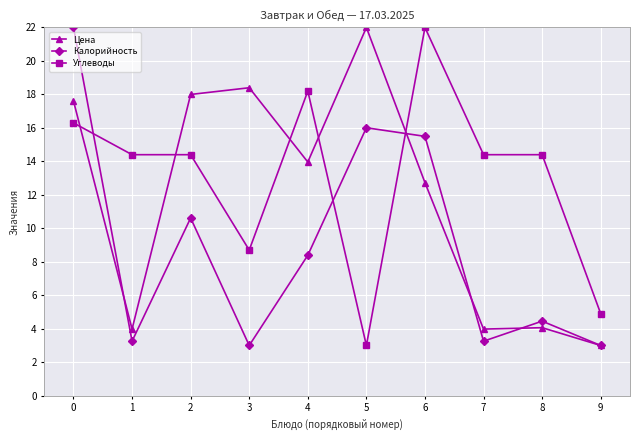

Read the Калорийность value at 7.

3.3